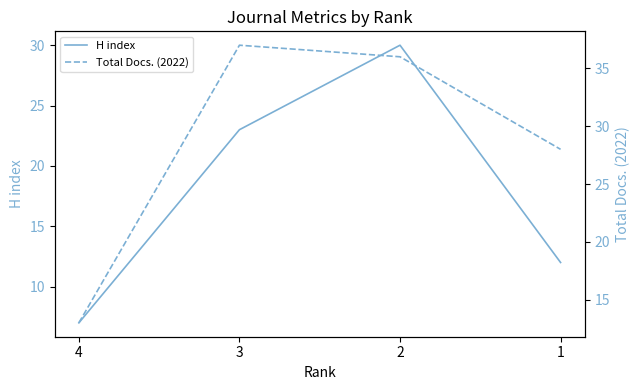

What is the difference between the highest and lowest values at 3?

14